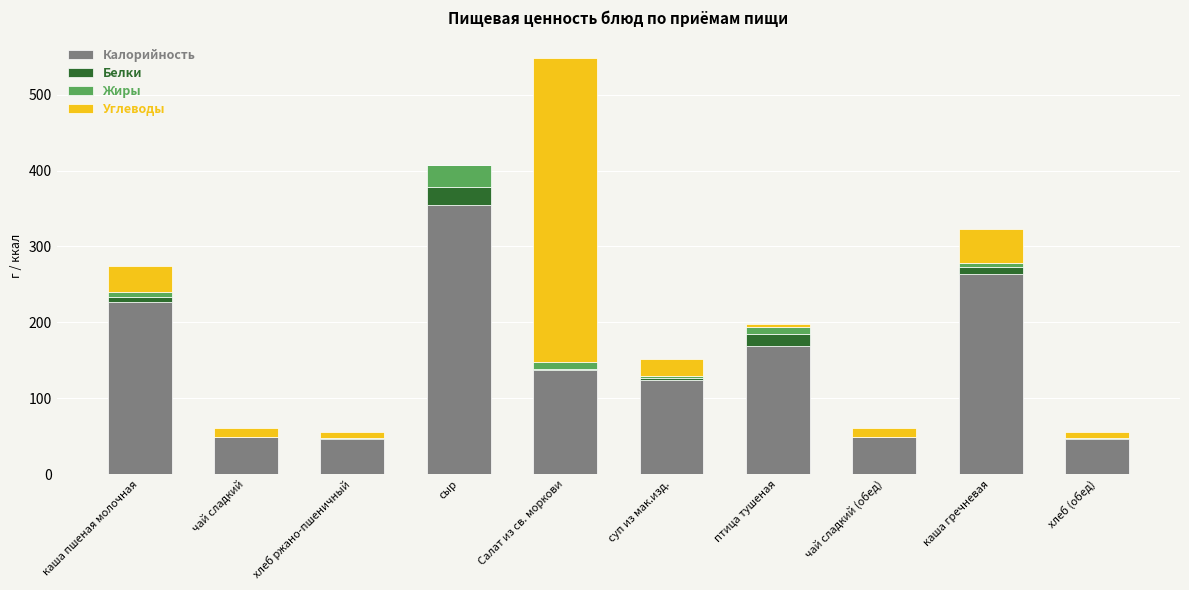

What is the sum of all Калорийность values?

1464.7